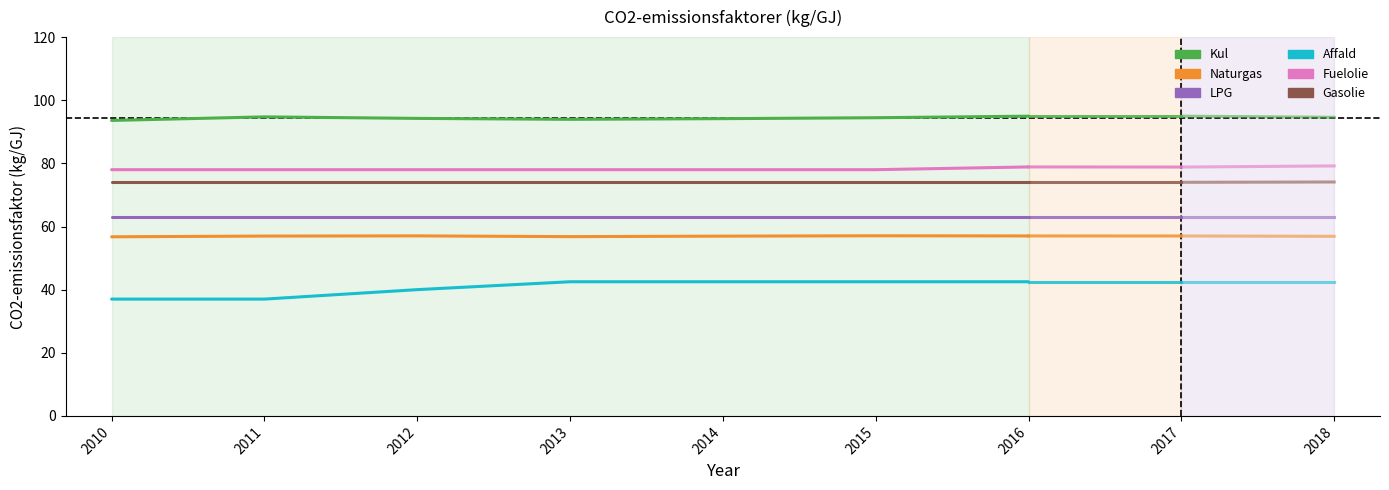

Count the number of data series in this chart.

6